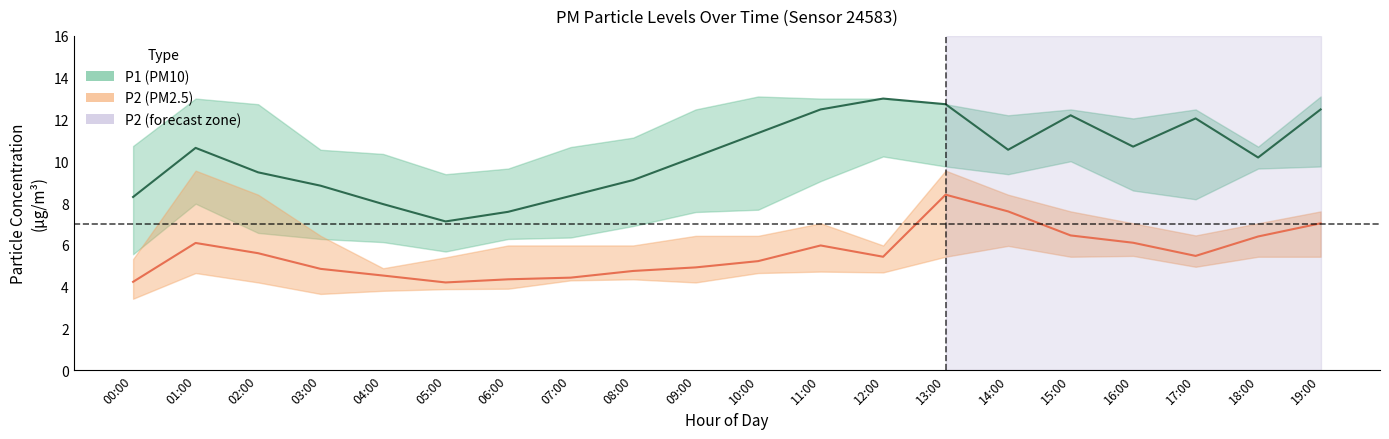

True or false: P2_upper and P1_upper intersect in this chart.

False